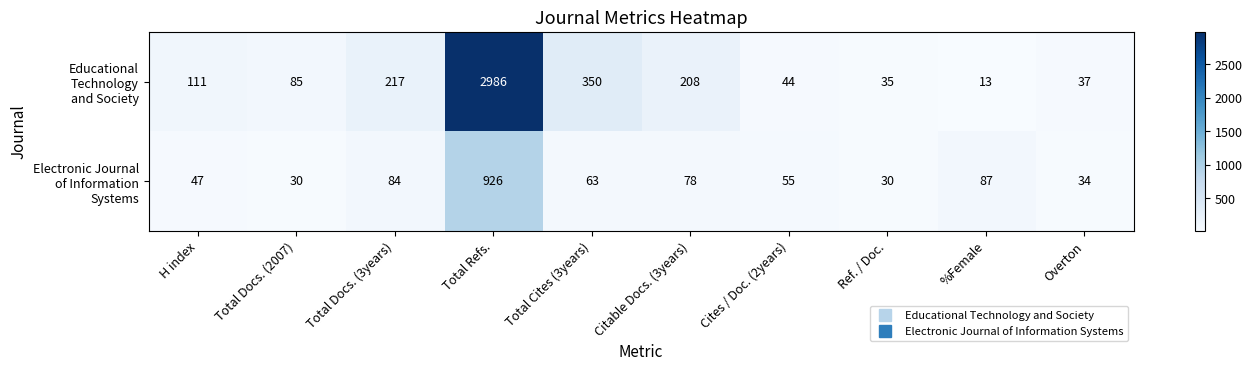

At which category does the chart reach its peak across all series?

Total Refs.